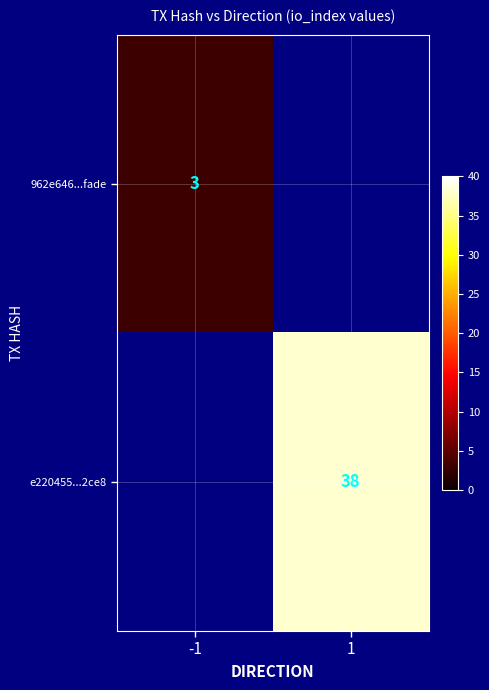

The value of e220455...2ce8 at 1 is 62.9. True or false?

False